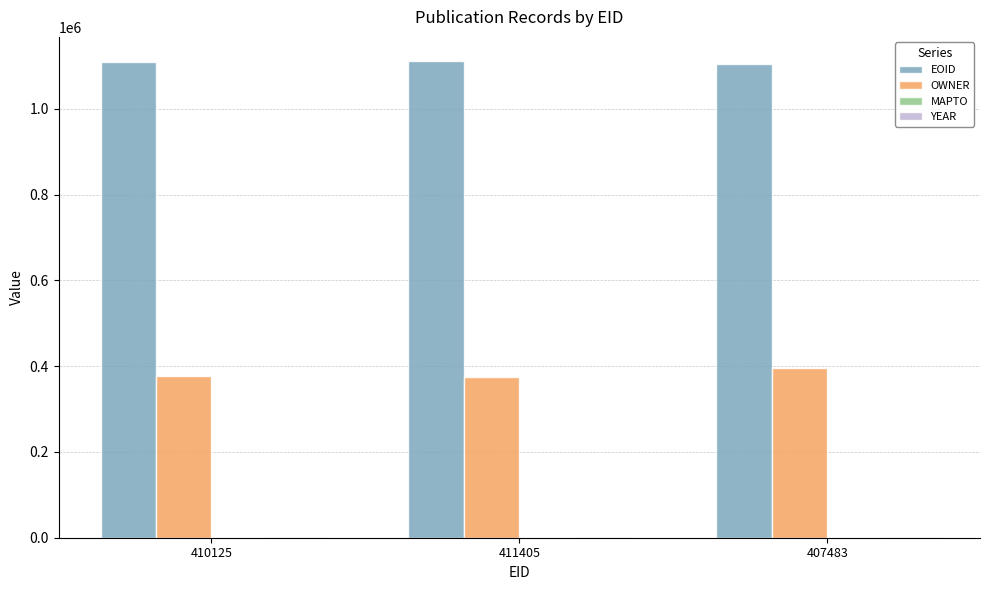

What is the greatest value displayed?

1112260